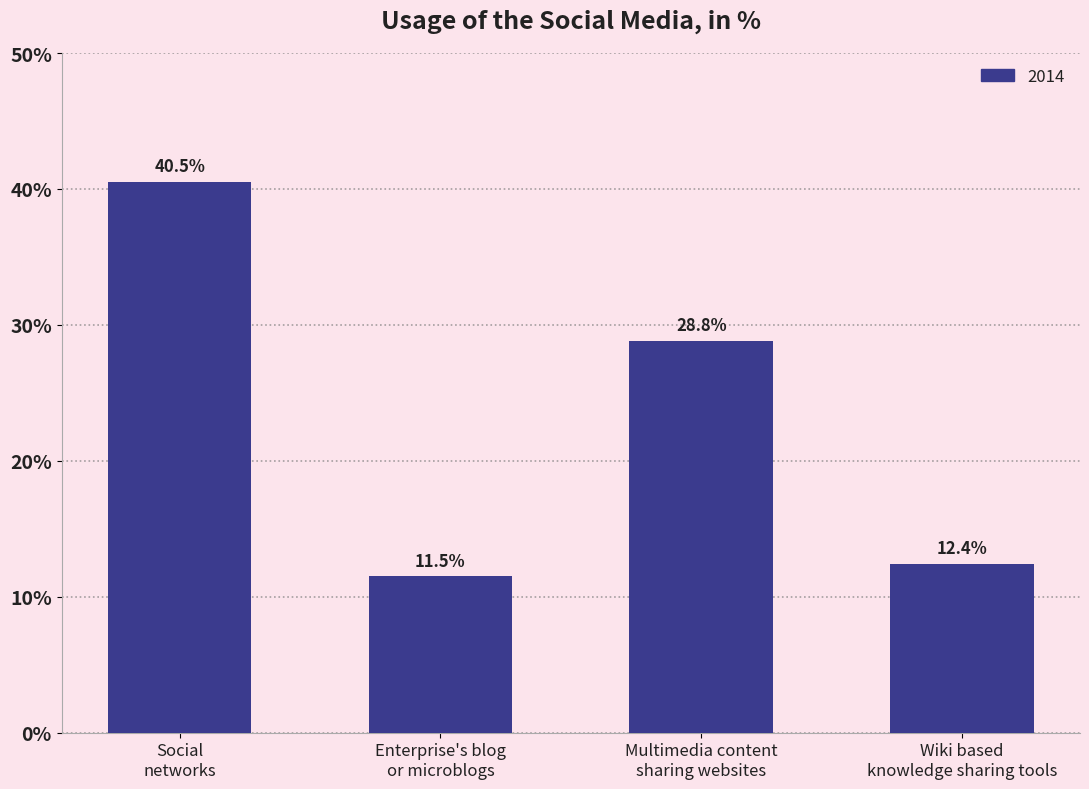

Does the chart contain stacked bars?

No